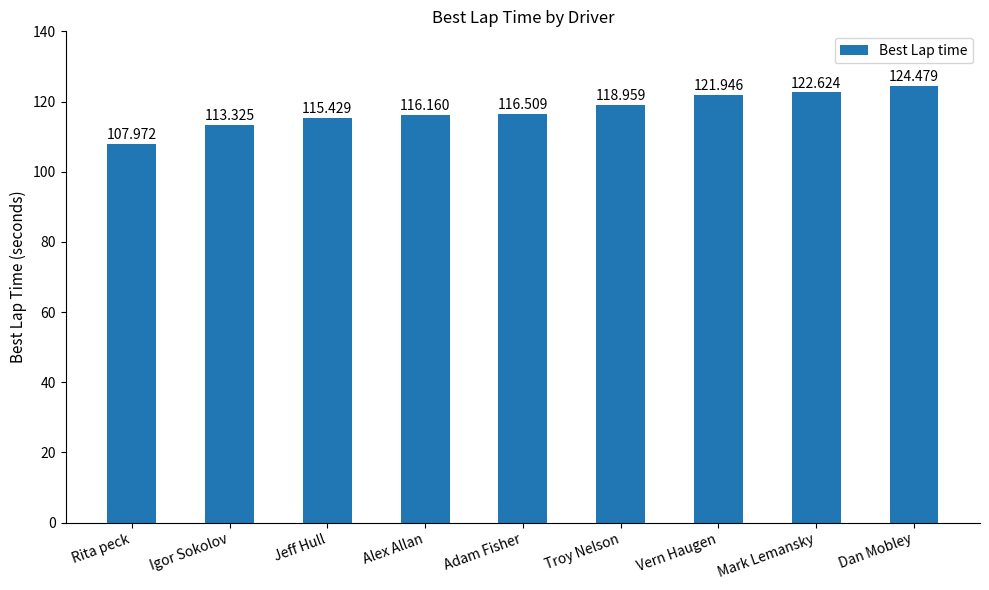

What is the label of the 5th bar from the left?

Adam Fisher